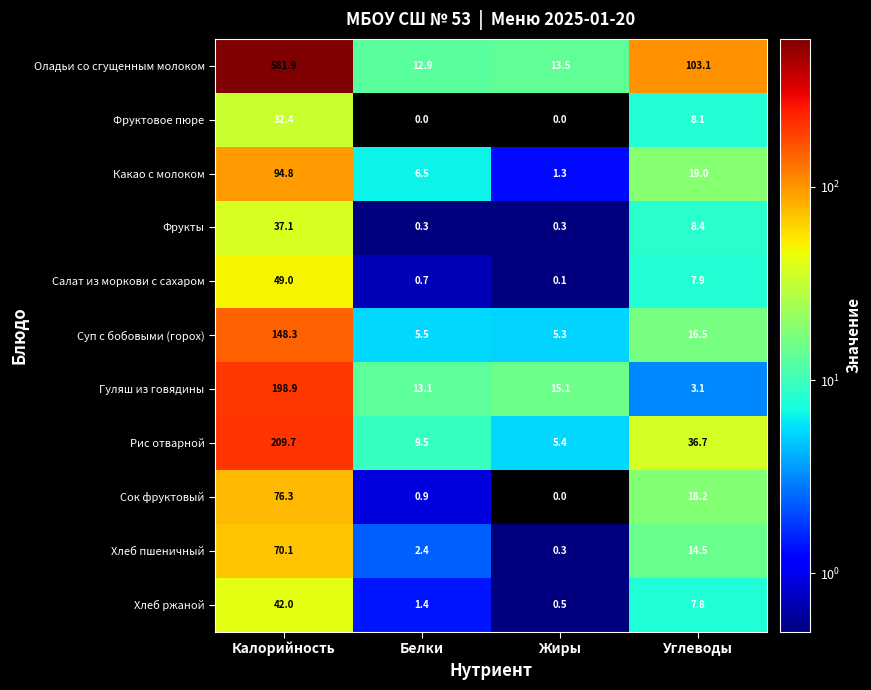

What value does the Сок фруктовый series have at Белки?

0.9